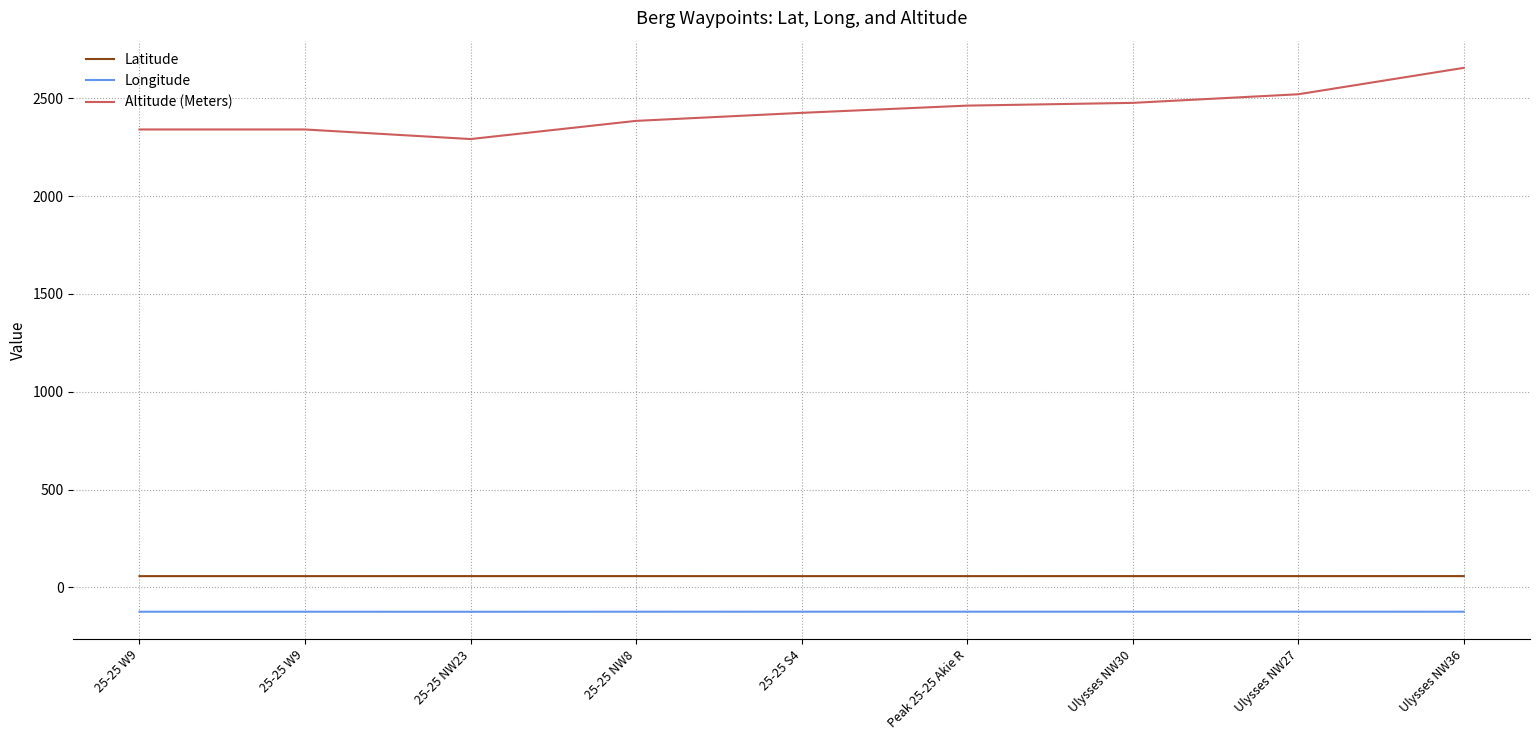

At how many categories does at least one series exceed 2392?

5